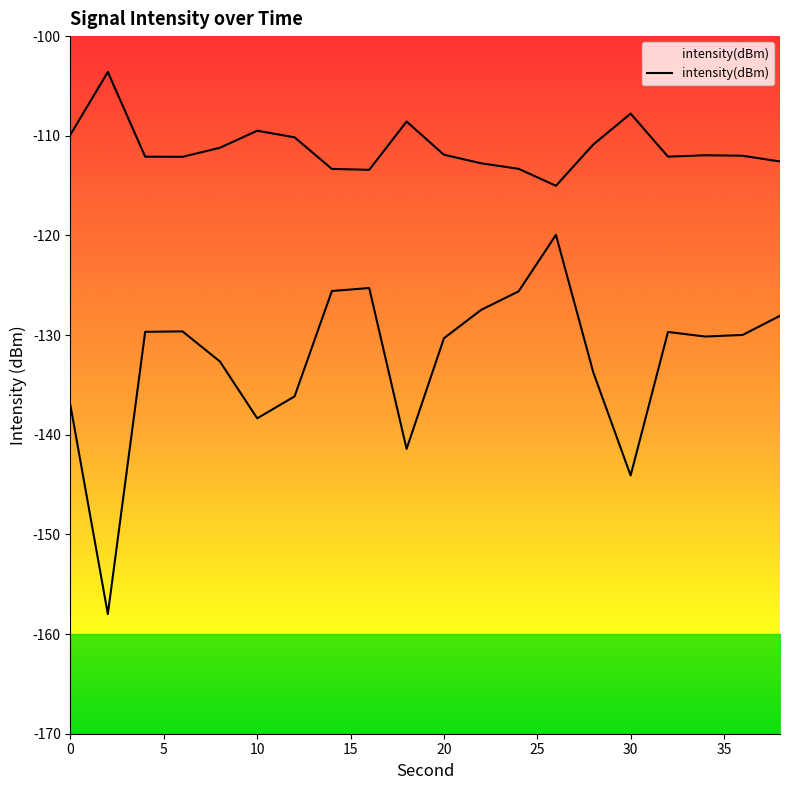

Is it true that the value at 24 is -125.6?

True